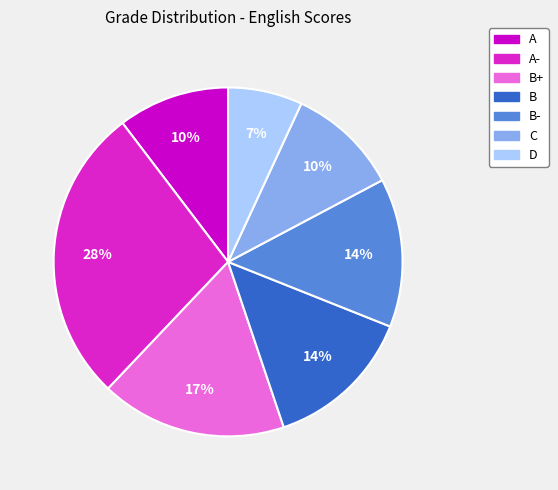

To the nearest percent, what is the average slice percentage?

14%